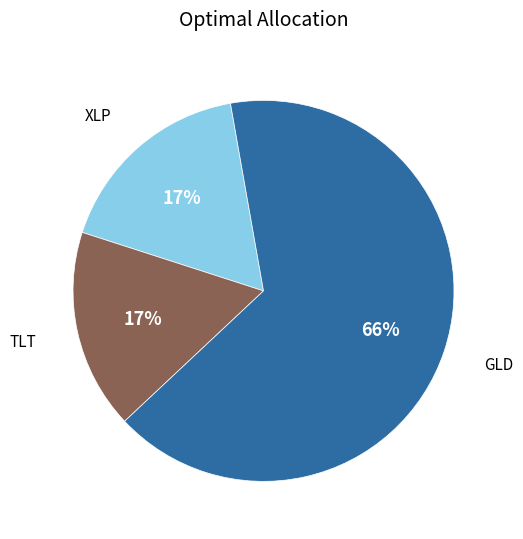

How many slices are in this pie chart?

3